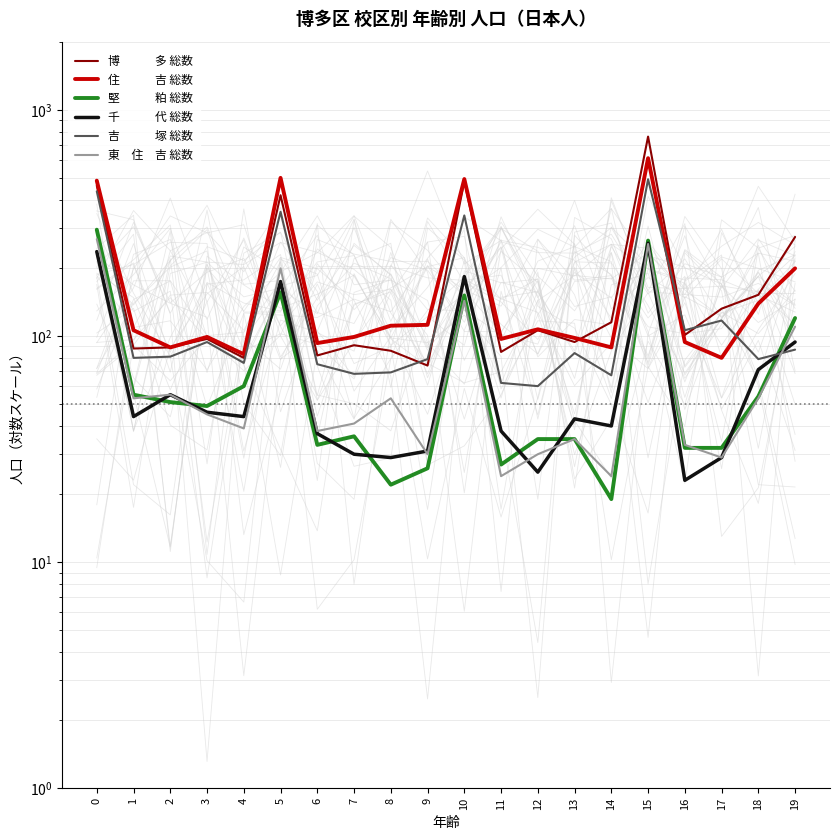

What is the value of the 東　住　吉 総数 point at the 10th from the left?

30